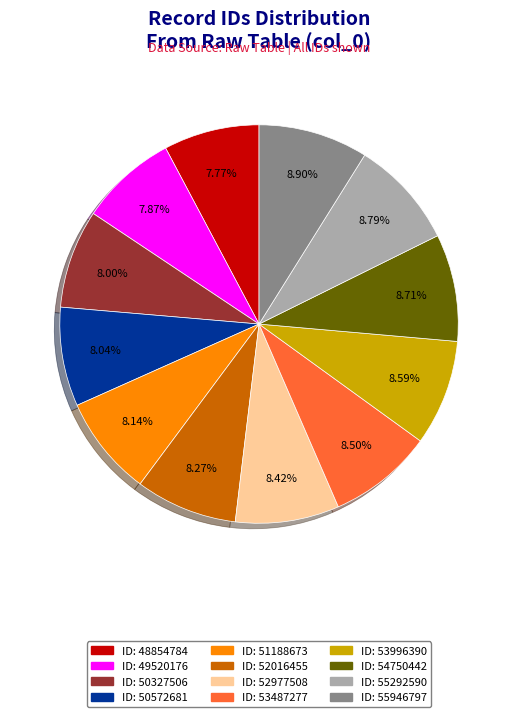

Does any single category account for the majority?

No